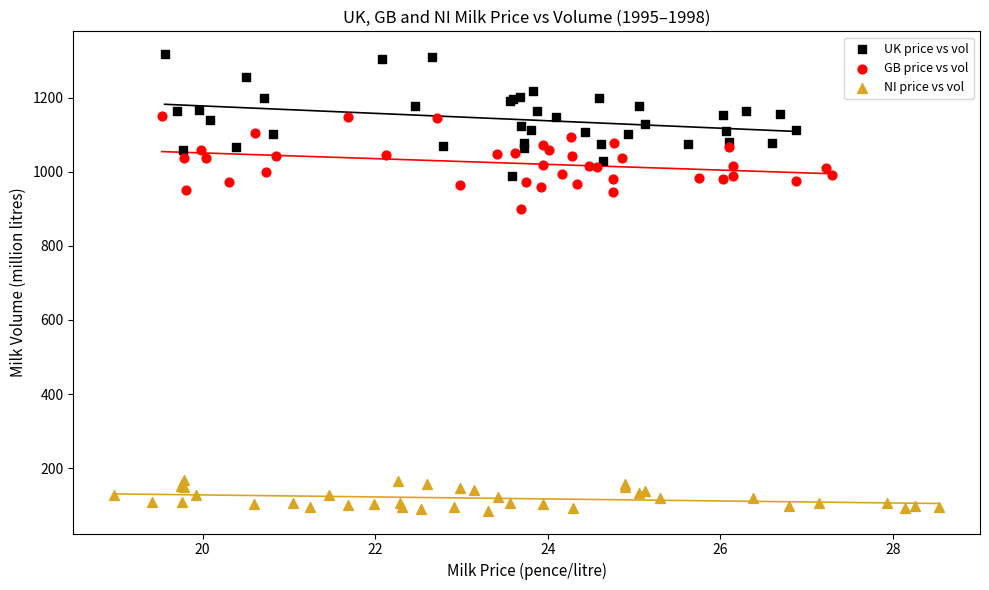

Which series has the widest spread of Y values?

UK price vs vol